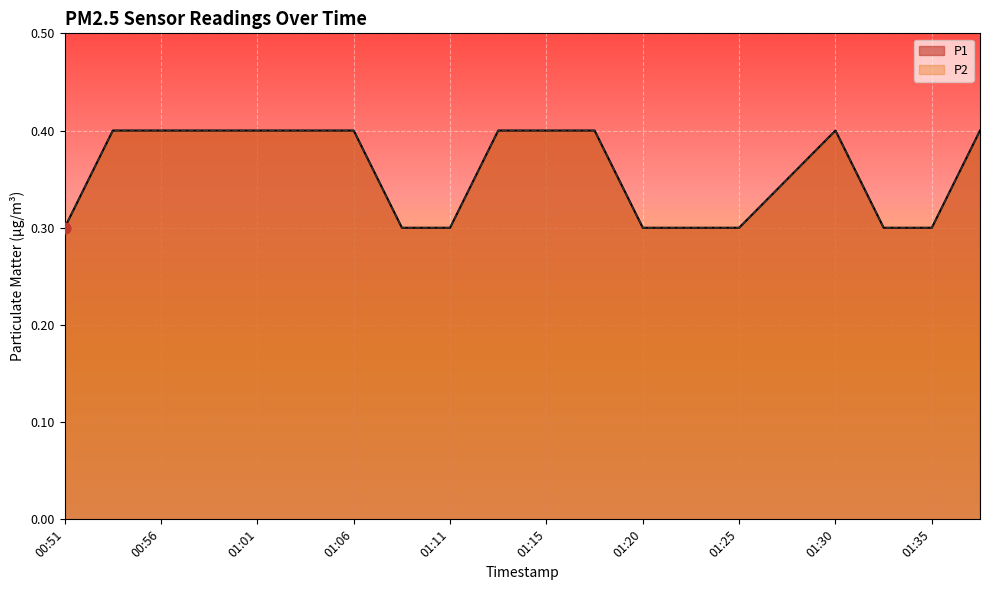

Which series contains the lowest Y value?

P1